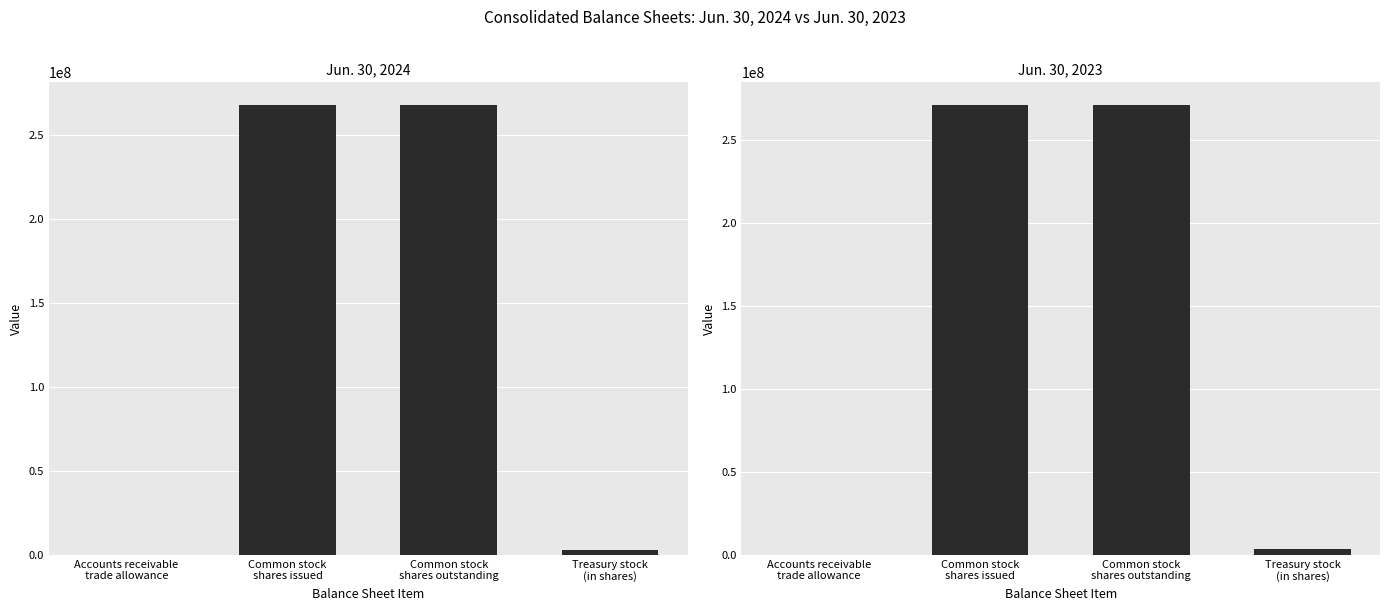

At which category is the sum across all series the highest?

Common stock
shares issued